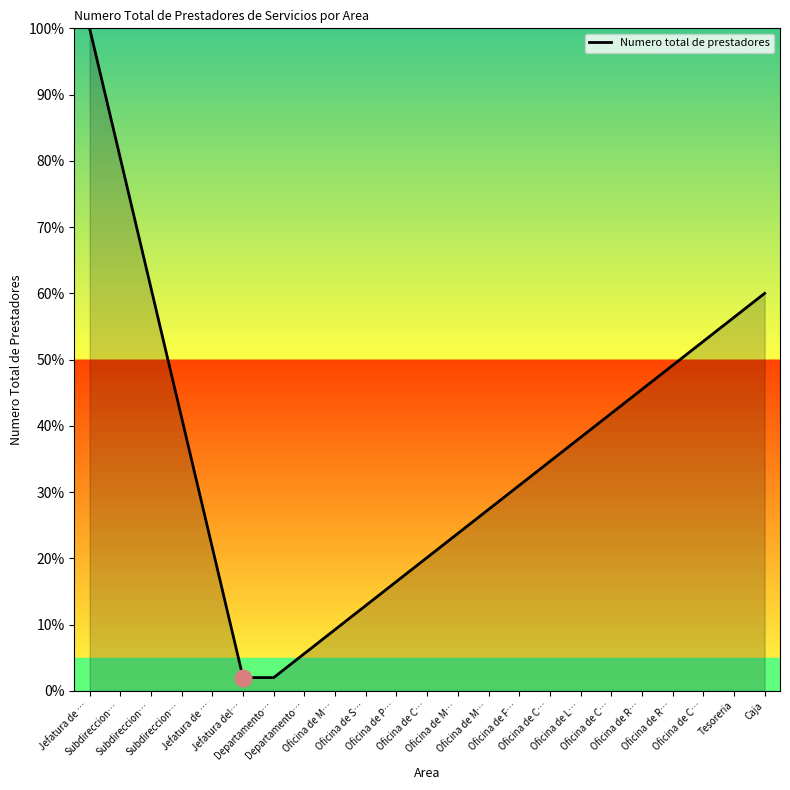

At which category does the chart reach its minimum across all series?

Jefatura del…